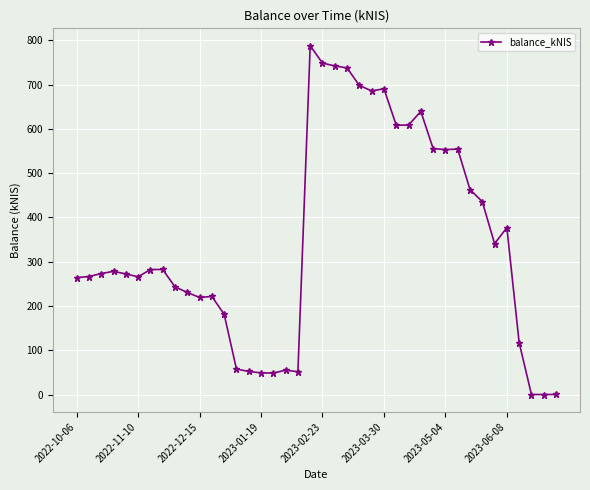

What is the value of the 30th point from the left?

555.7